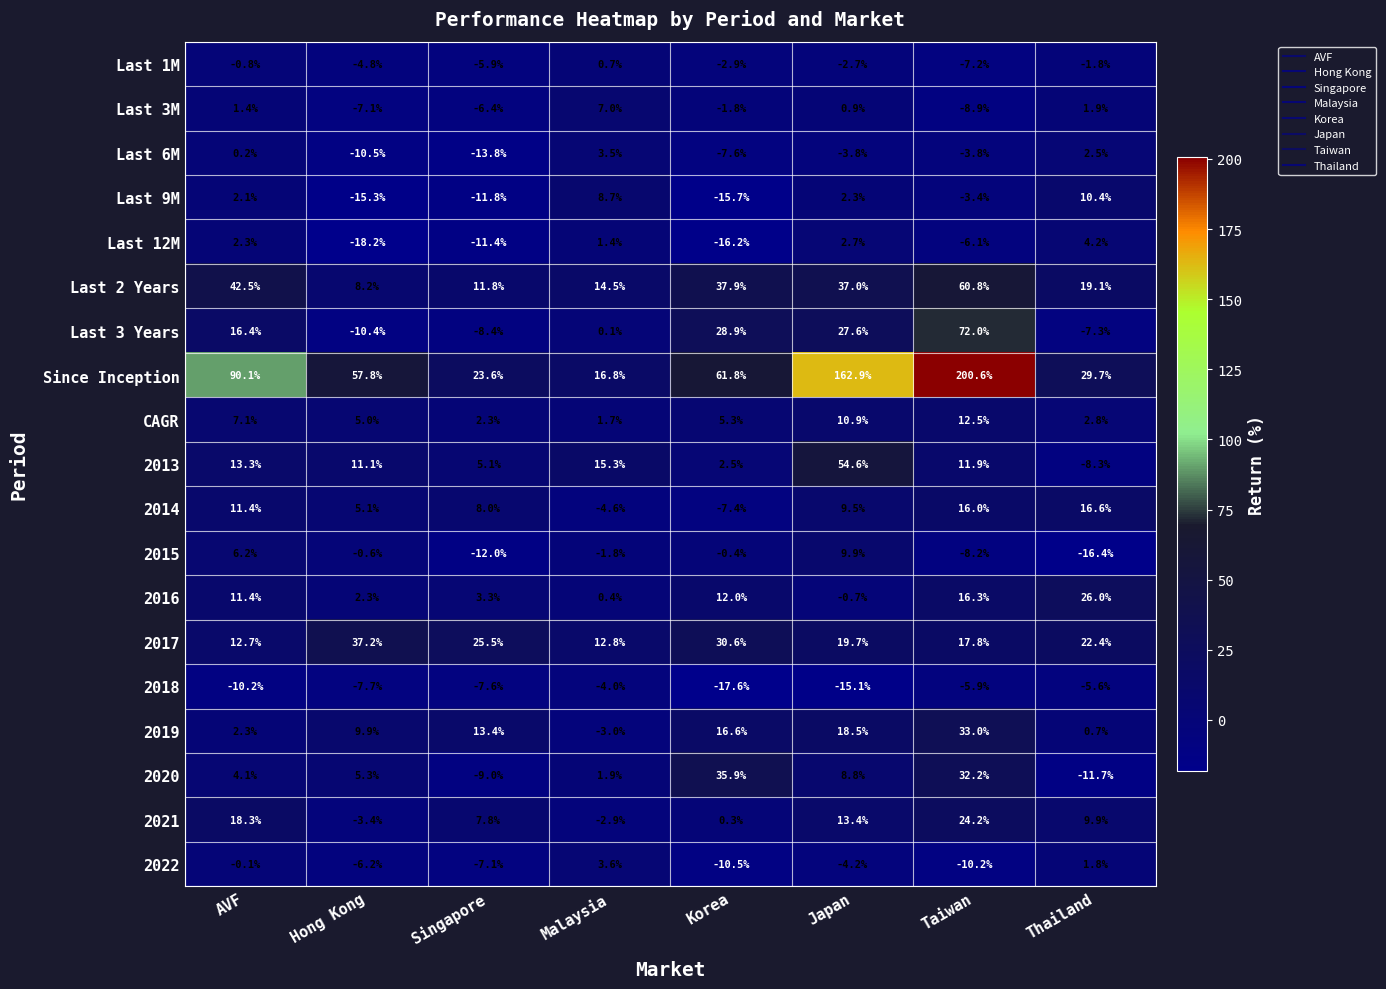

Rank the series by their maximum value, from lowest to highest.

2018, Last 1M, Last 6M, 2022, Last 12M, Last 3M, 2015, Last 9M, CAGR, 2014, 2021, 2016, 2019, 2020, 2017, 2013, Last 2 Years, Last 3 Years, Since Inception